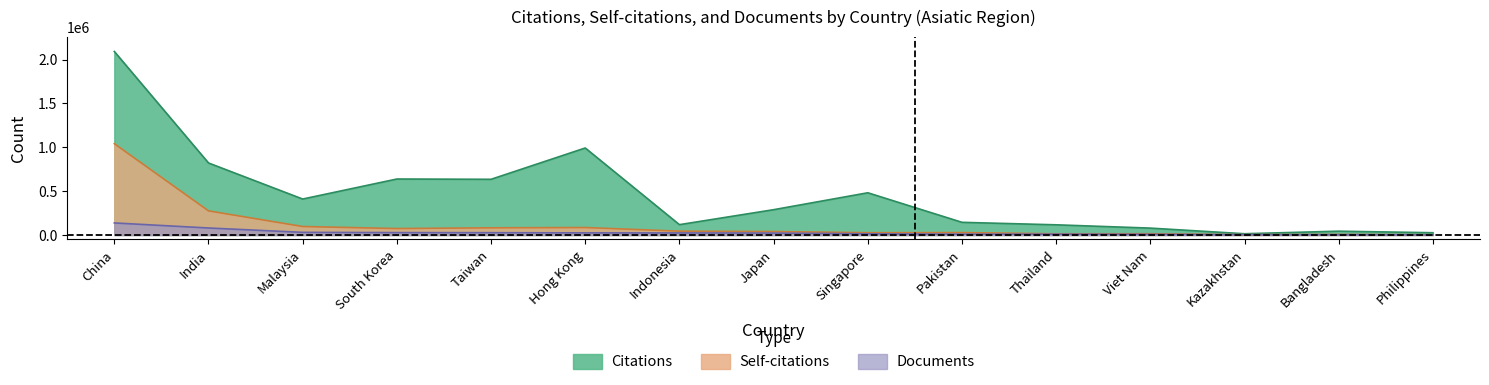

What is the label of the 13th point from the left?

Kazakhstan